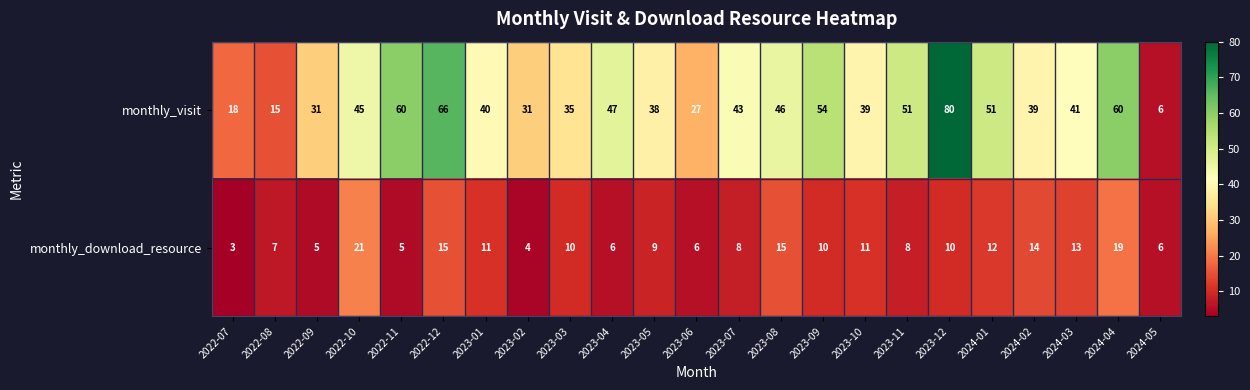

List the series in order of their overall mean, lowest first.

monthly_download_resource, monthly_visit